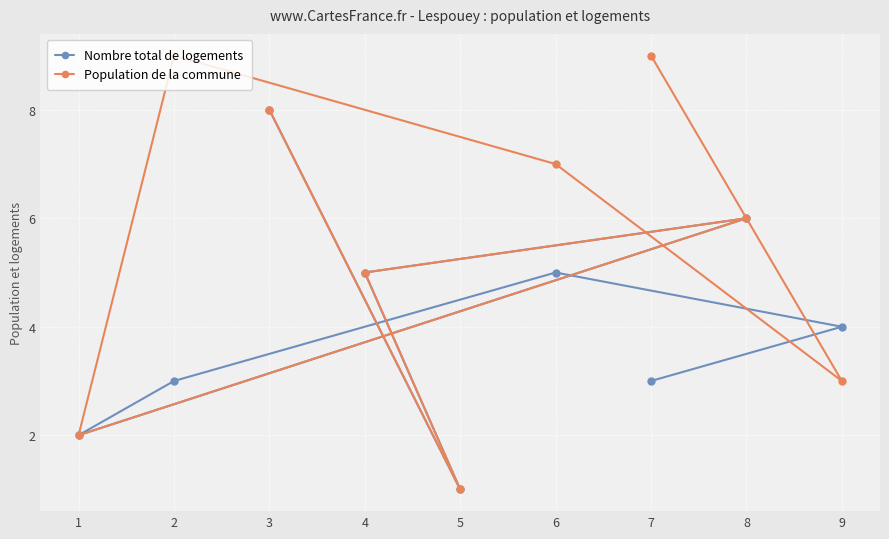

Which series has the largest total across all categories?

Population de la commune